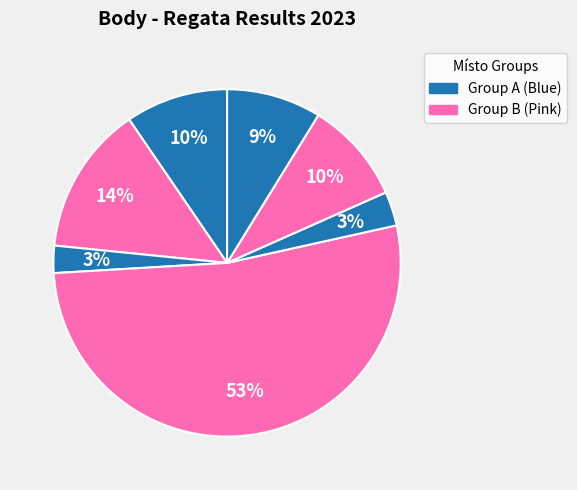

How many slices are in this pie chart?

7